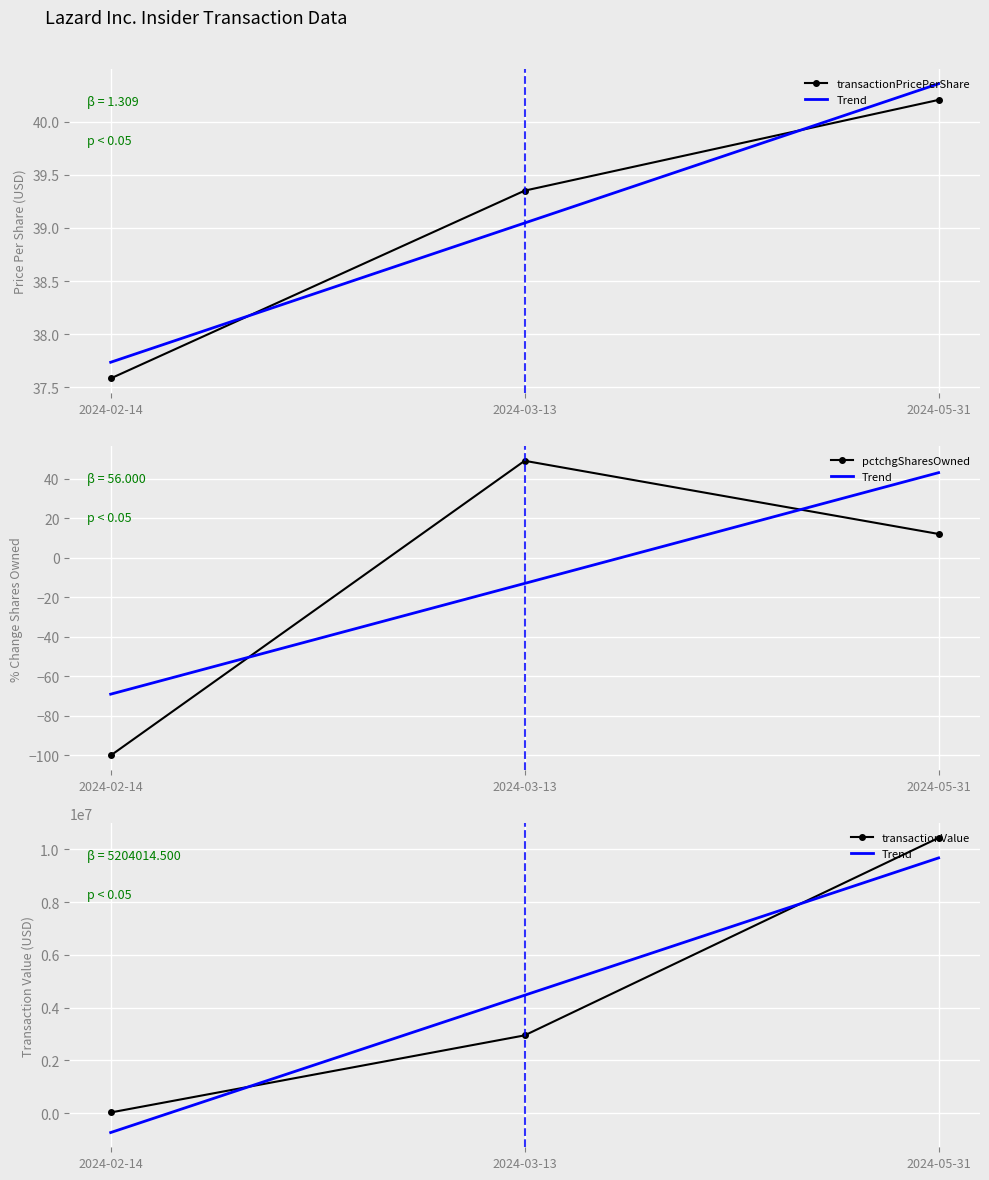

What is the minimum value for pctchgSharesOwned?

-100